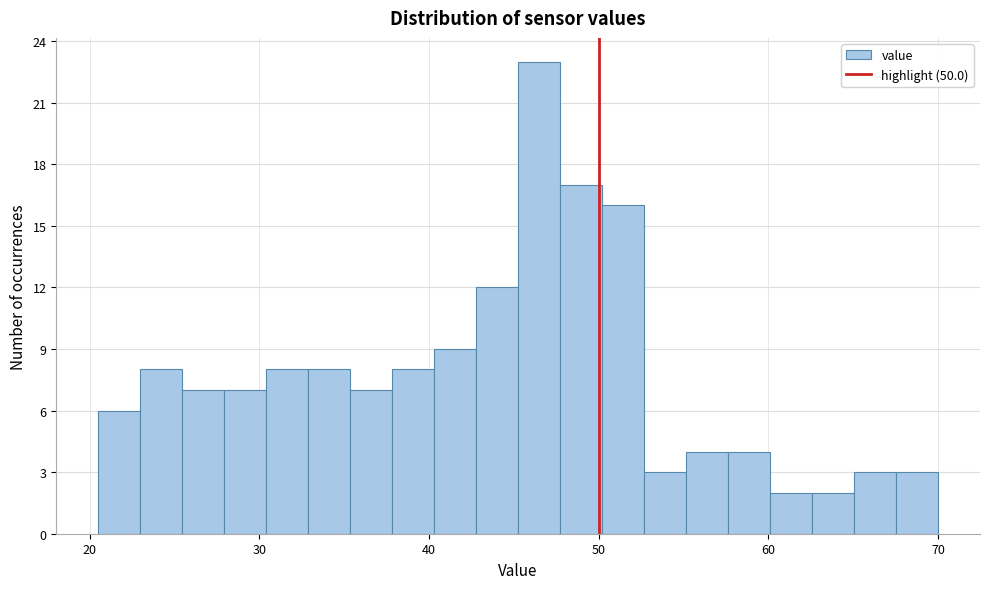

Around what value on the x-axis is the tallest bar? Give the approximate position of its centre, as read against the axis.

46